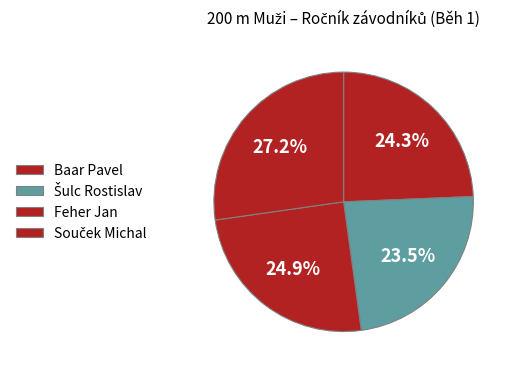

Which category has the smallest portion of the pie?

Šulc Rostislav